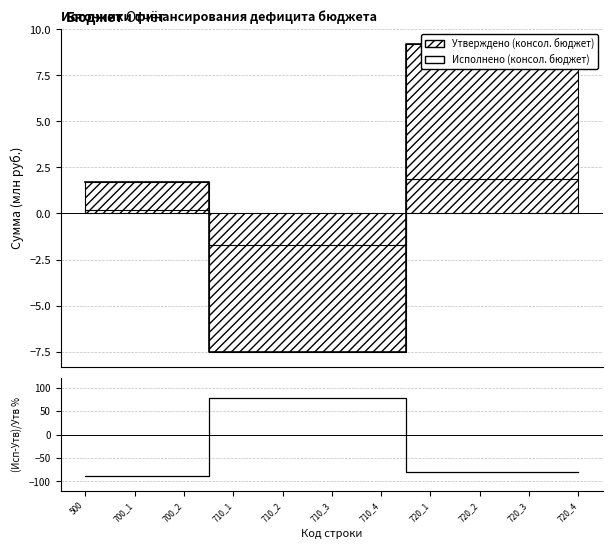

Between 710_3 and 710_4, which series saw the biggest shift?

Исполнено (консол. бюджет)